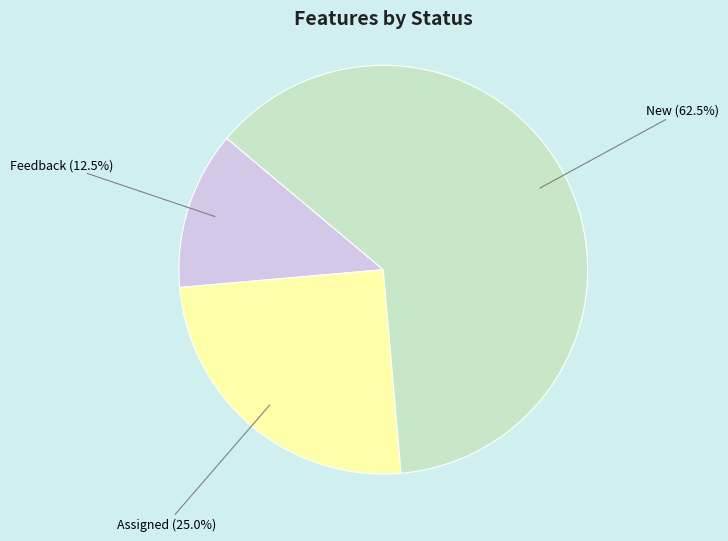

Is there any slice that represents more than half of the pie?

Yes